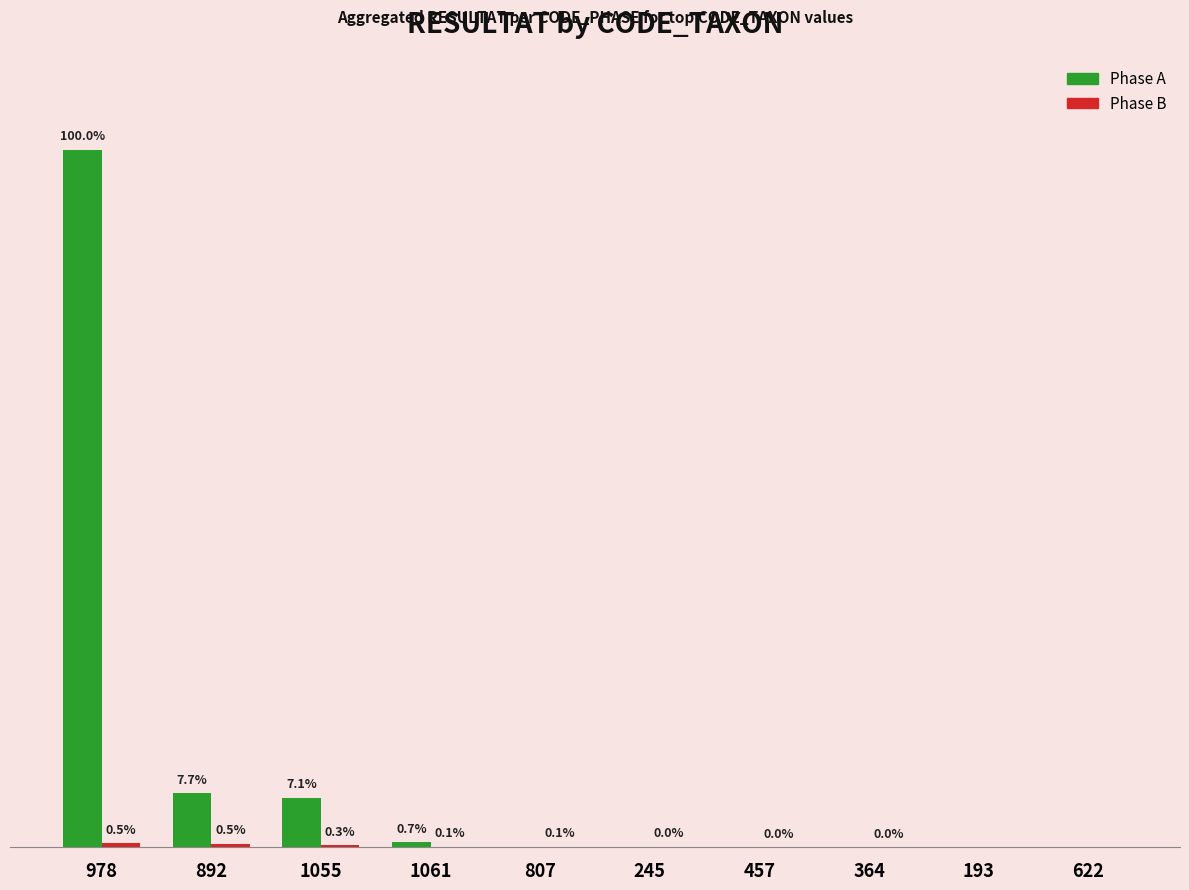

The Phase A series shows 0 at 245. True or false?

True